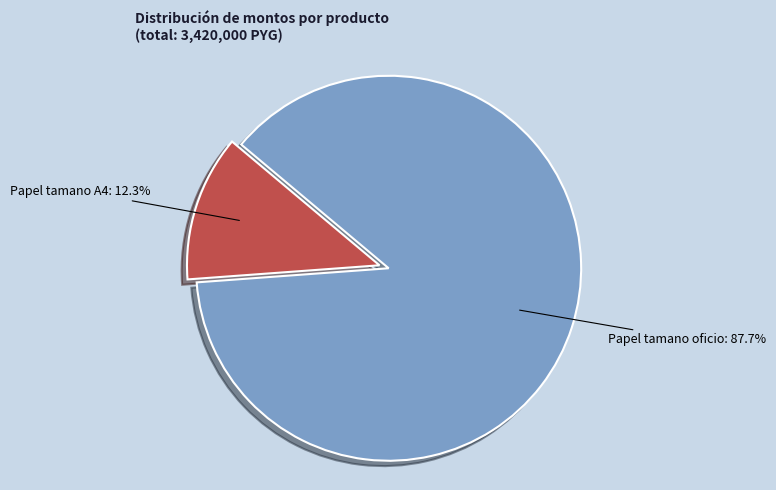

To the nearest percent, what percentage of the pie is Papel tamano oficio?

88%